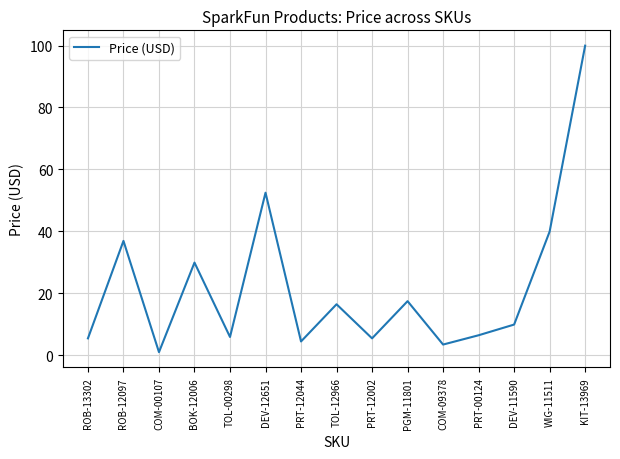

Count the number of data series in this chart.

1